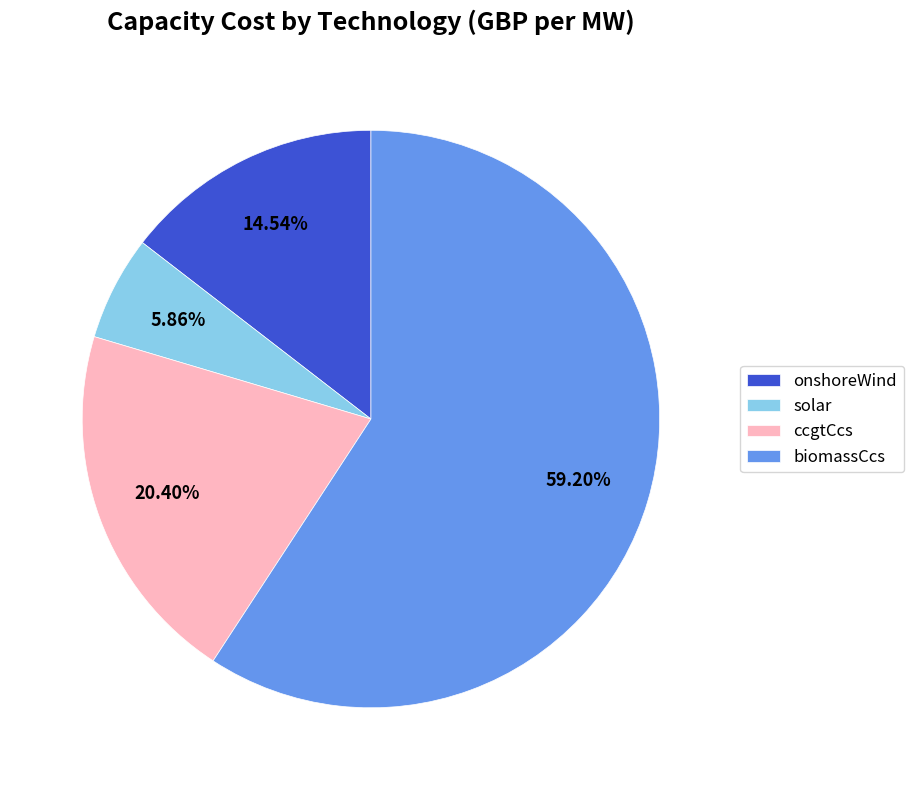

To the nearest percent, what is the combined percentage of solar and ccgtCcs?

26%